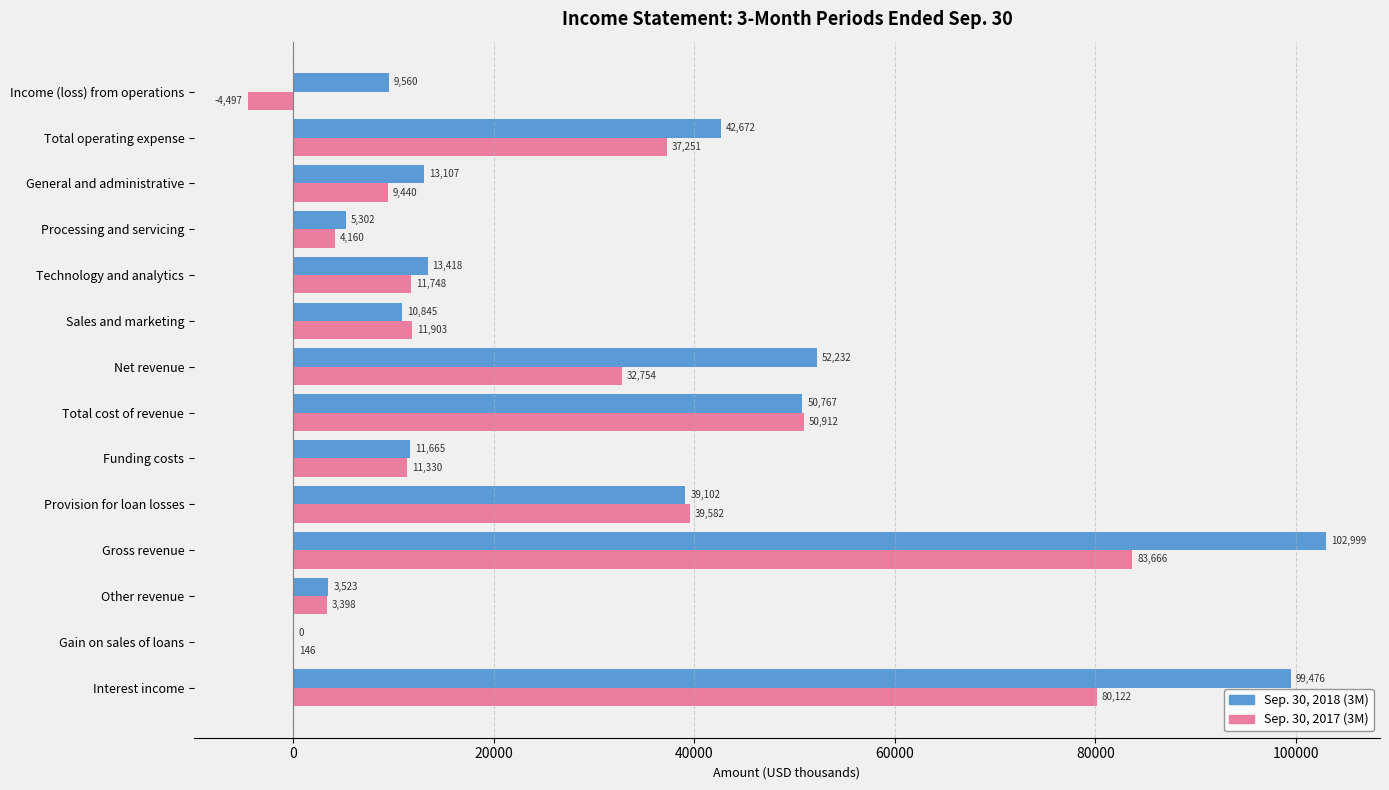

What is the sum of the Sep. 30, 2017 (3M) values at Other revenue and Income (loss) from operations?

-1099